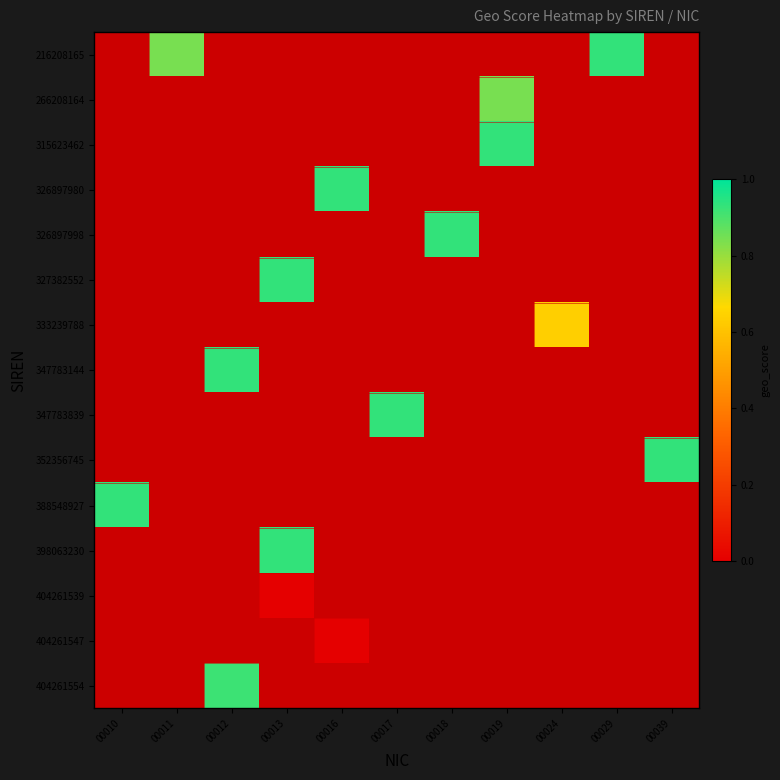

How many data points does each series have?

11